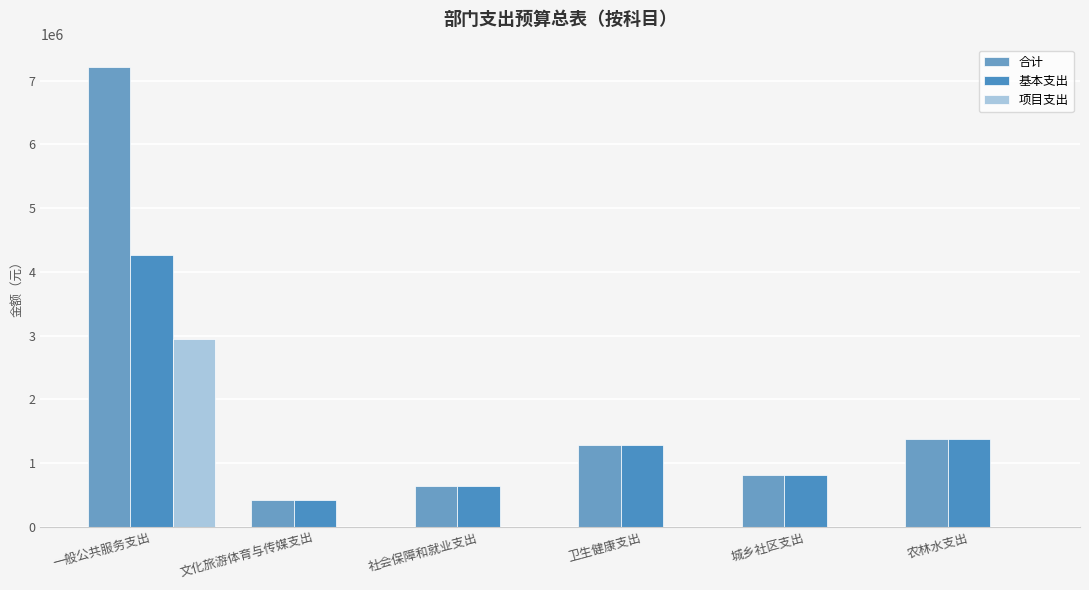

How many categories are shown in the chart?

6